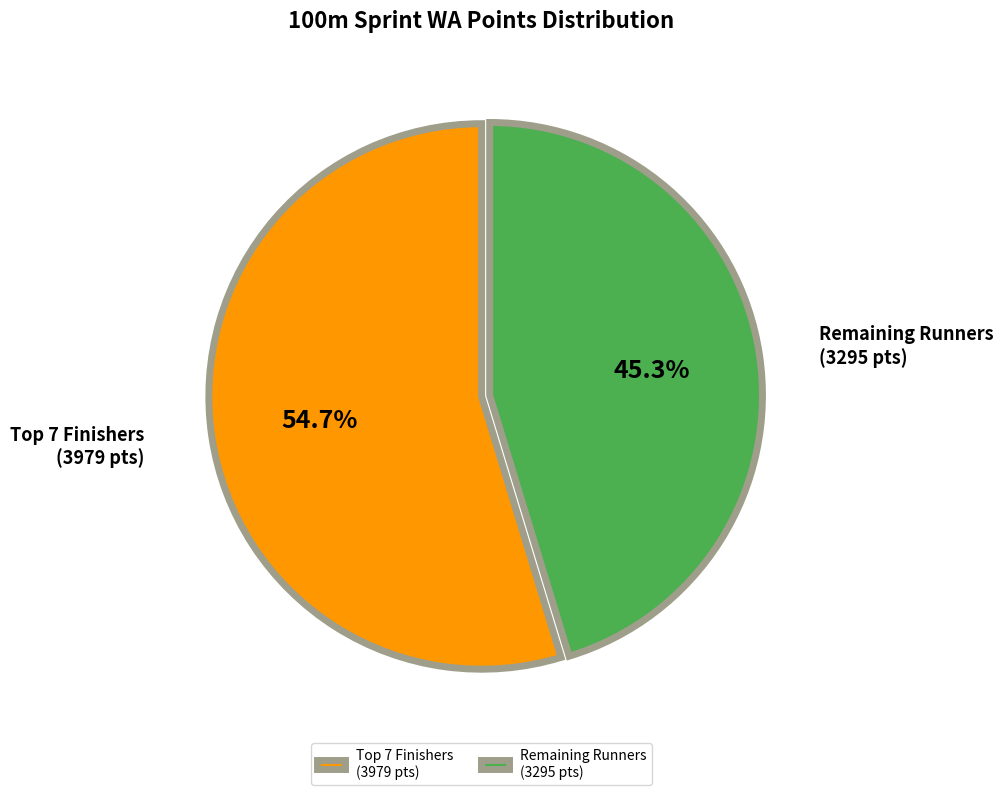

How many slices are in this pie chart?

2